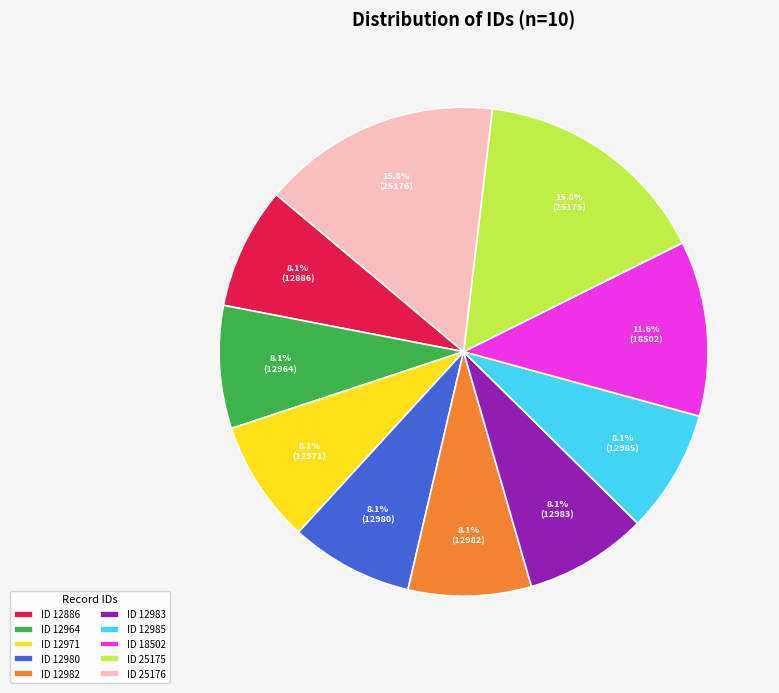

Count the number of slices in the pie.

10